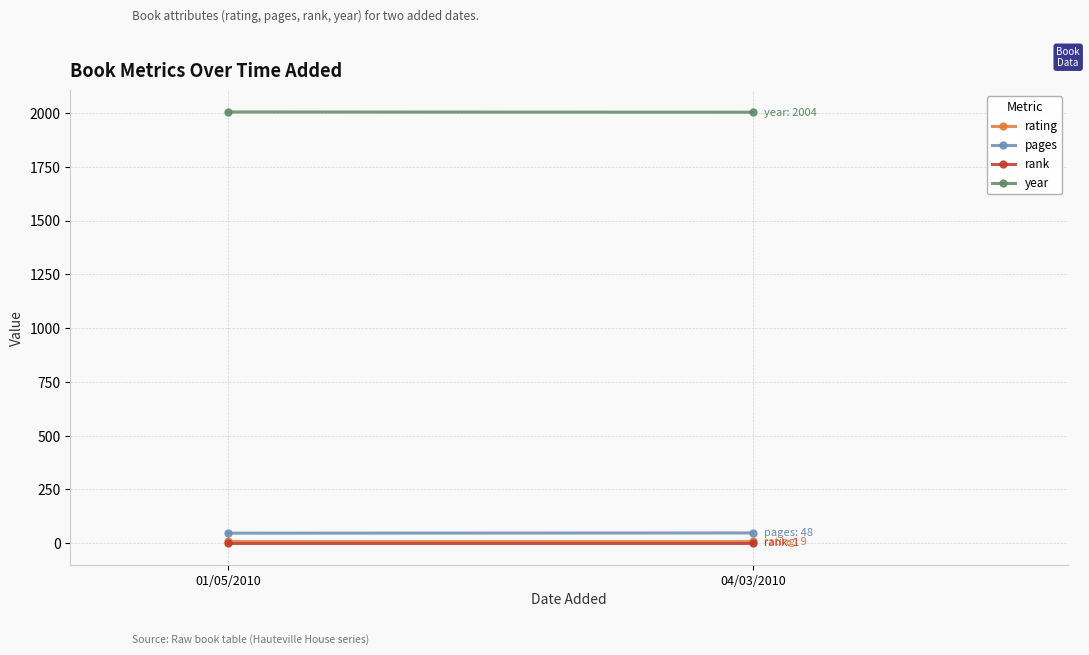

Reading right to left, list all the values displayed in this chart.

rating: 04/03/2010=9	01/05/2010=9
pages: 04/03/2010=48	01/05/2010=47
rank: 04/03/2010=1	01/05/2010=1
year: 04/03/2010=2004	01/05/2010=2005